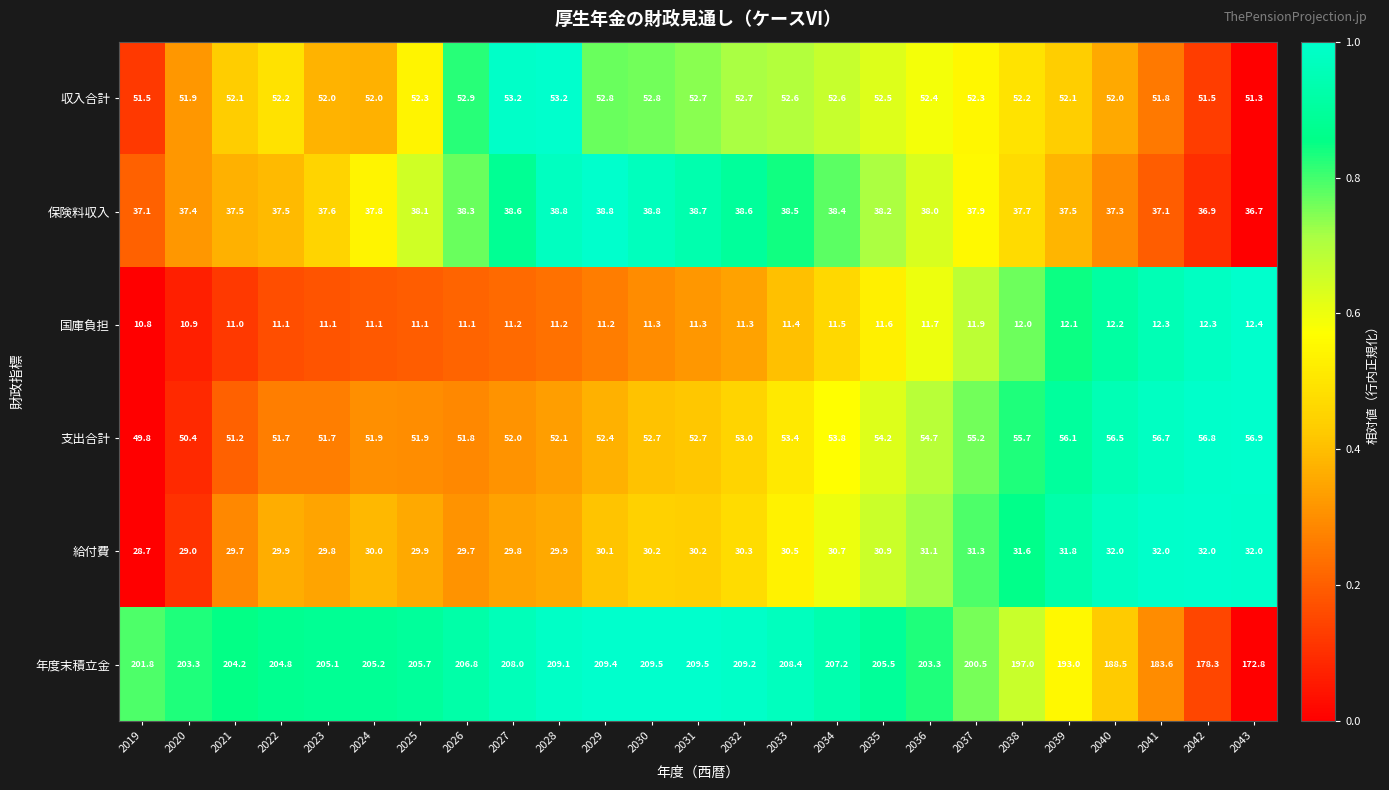

Rank the series at 2043 from highest to lowest value.

年度末積立金, 支出合計, 収入合計, 保険料収入, 給付費, 国庫負担